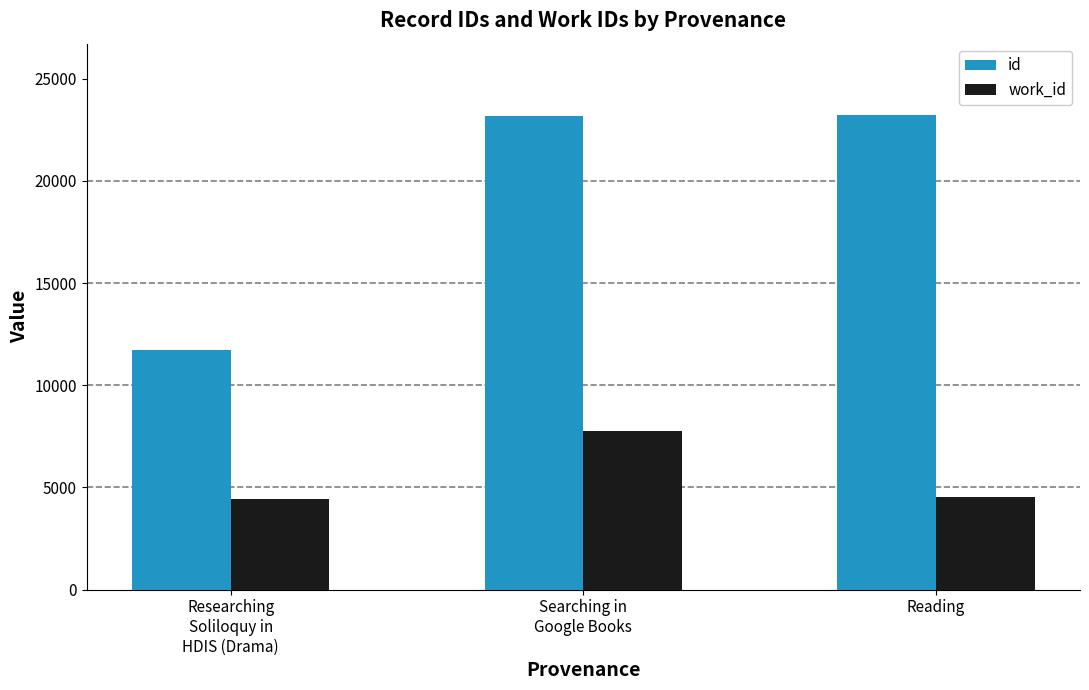

Is it true that id equals 23188.5 at Searching in
Google Books?

True